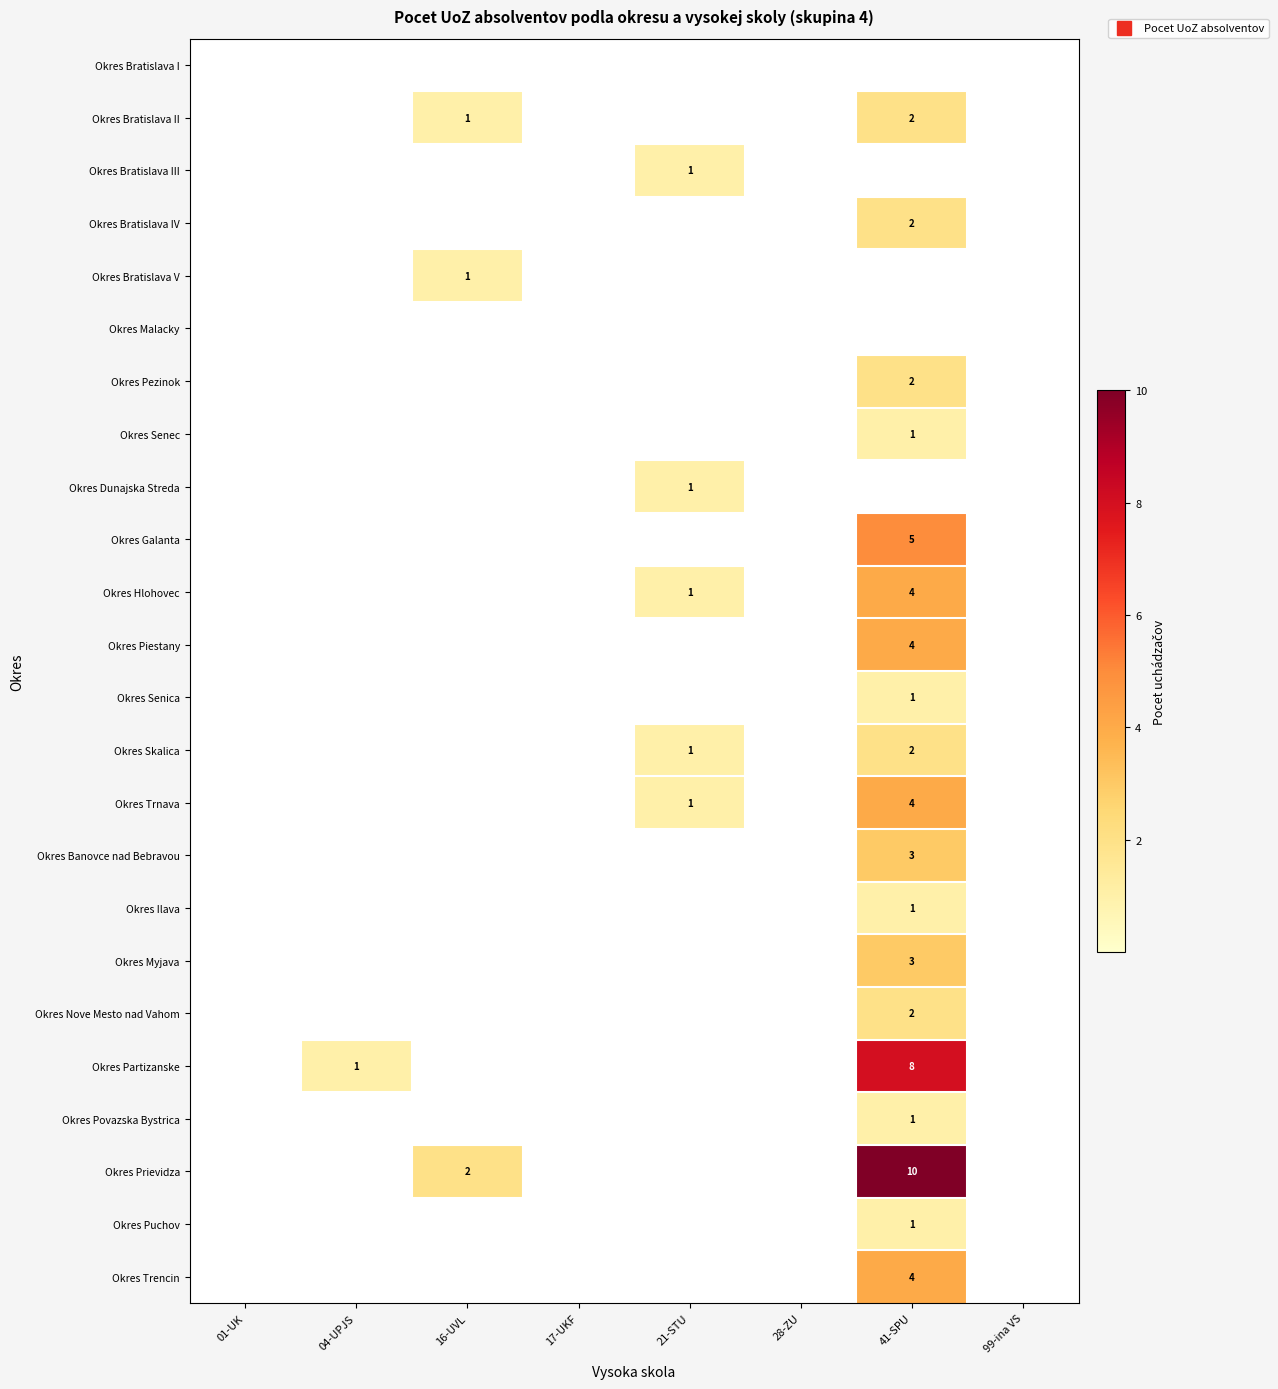

The Okres Nove Mesto nad Vahom series shows 1 at 01-UK. True or false?

False